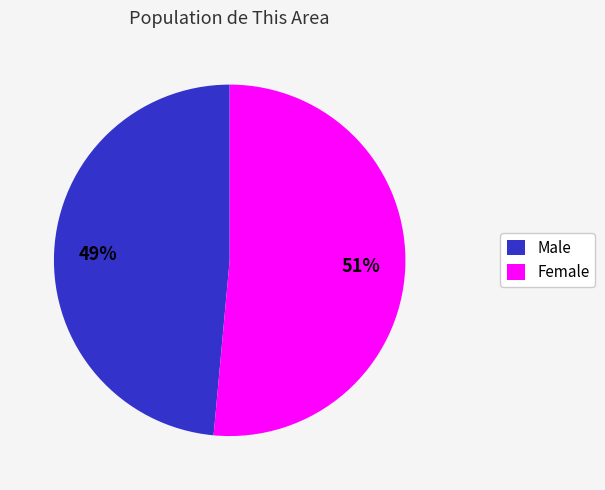

To the nearest percent, what is the combined percentage of Female and Male?

100%